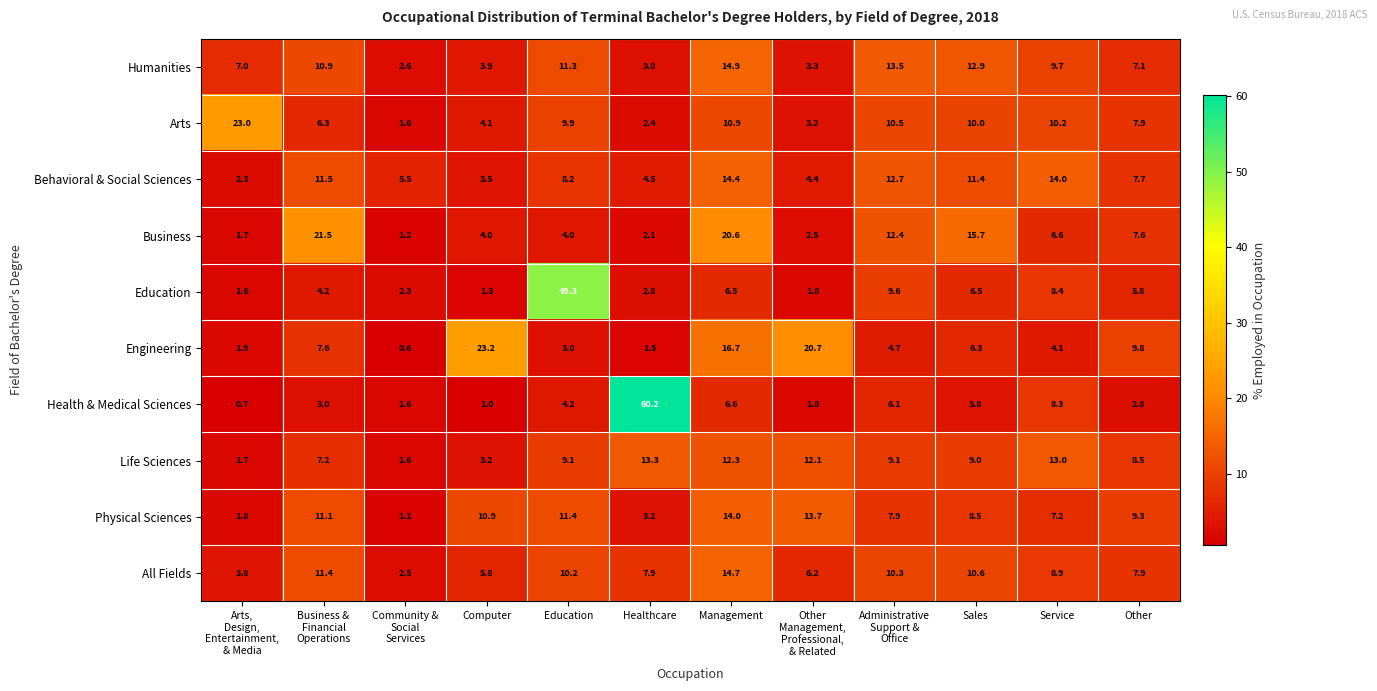

At how many categories does at least one series exceed 40?

2